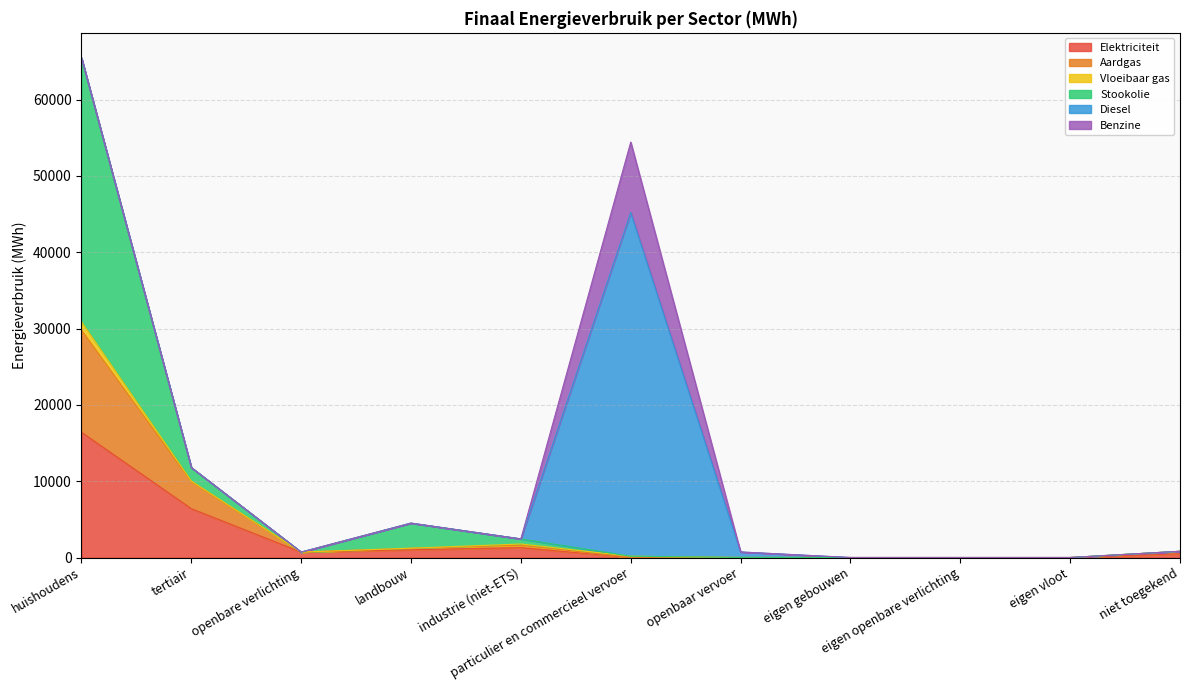

True or false: Aardgas and Elektriciteit cross at least once.

False